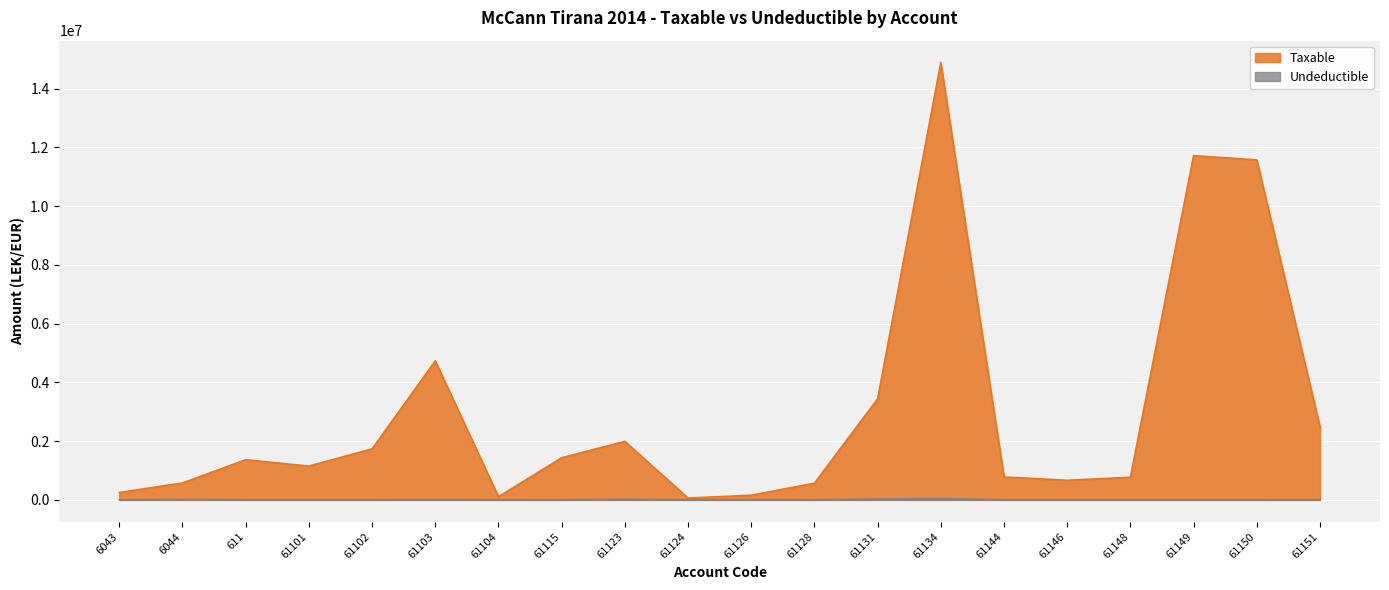

What is the difference between the highest and lowest values at 61101?

1149043.7